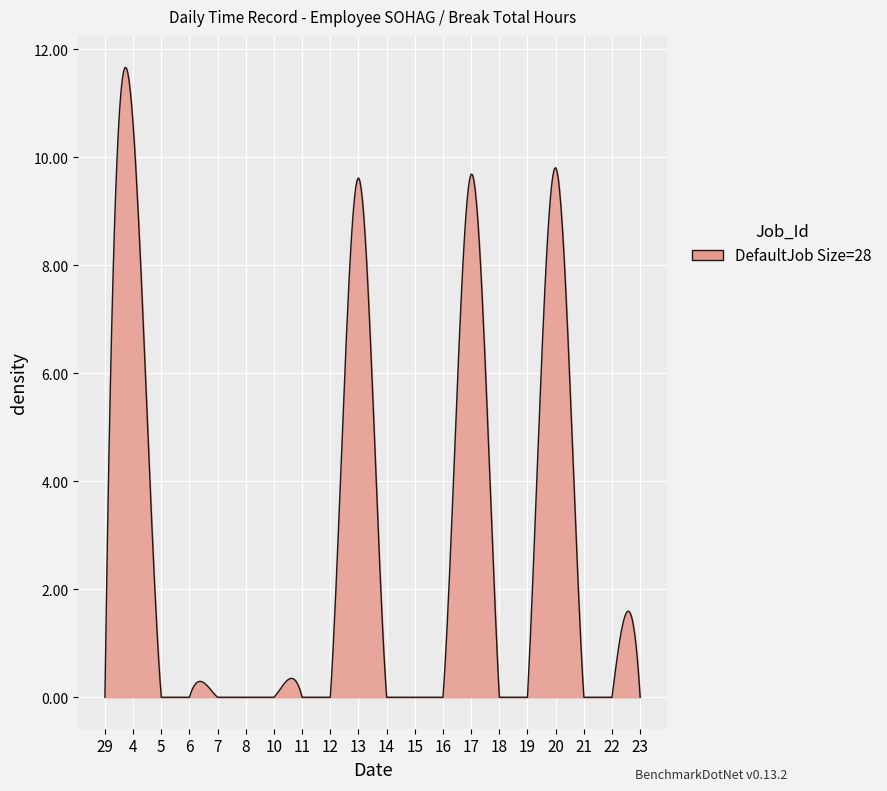

What is the maximum value shown in the chart?

11.7